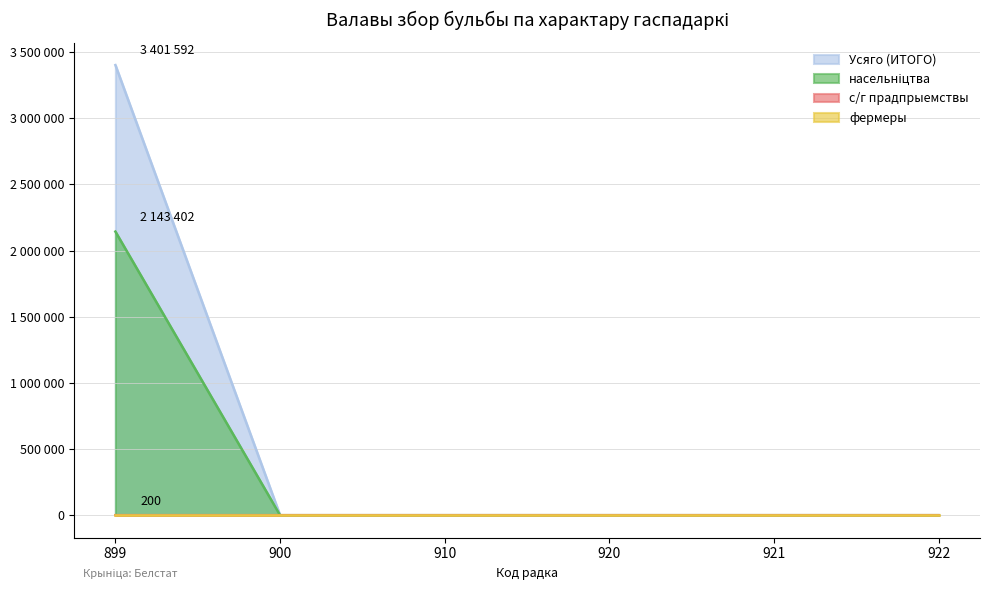

How many data points does each series have?

13